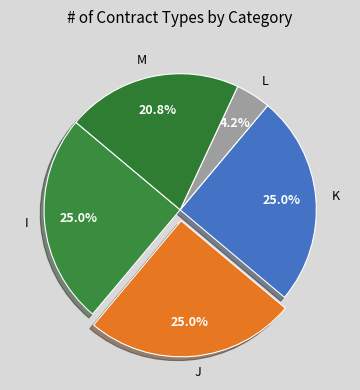

Does any single category account for the majority?

No